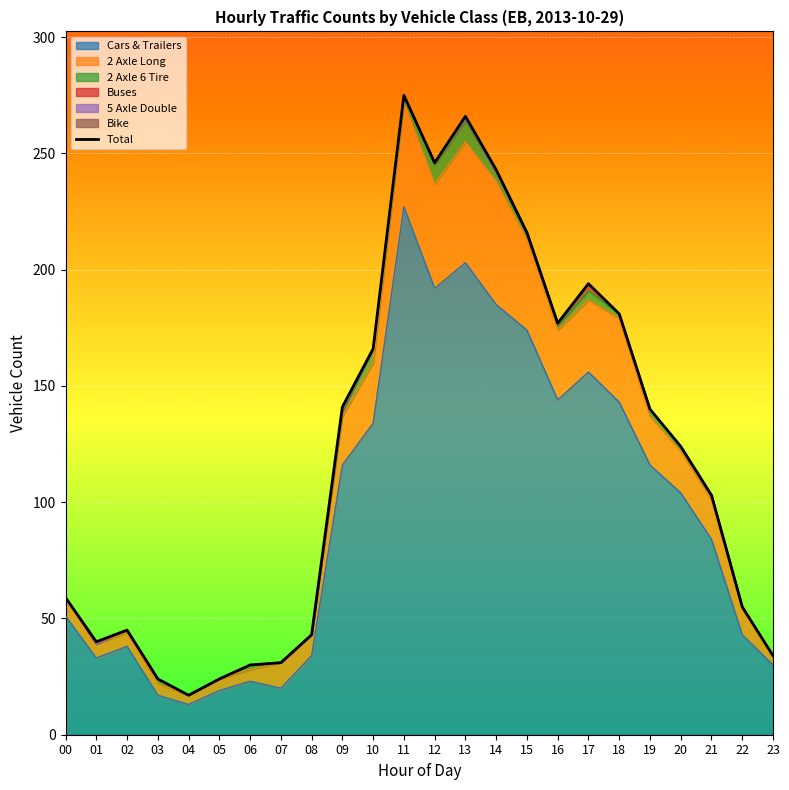

What is the difference between the values at 06 and 00?

29